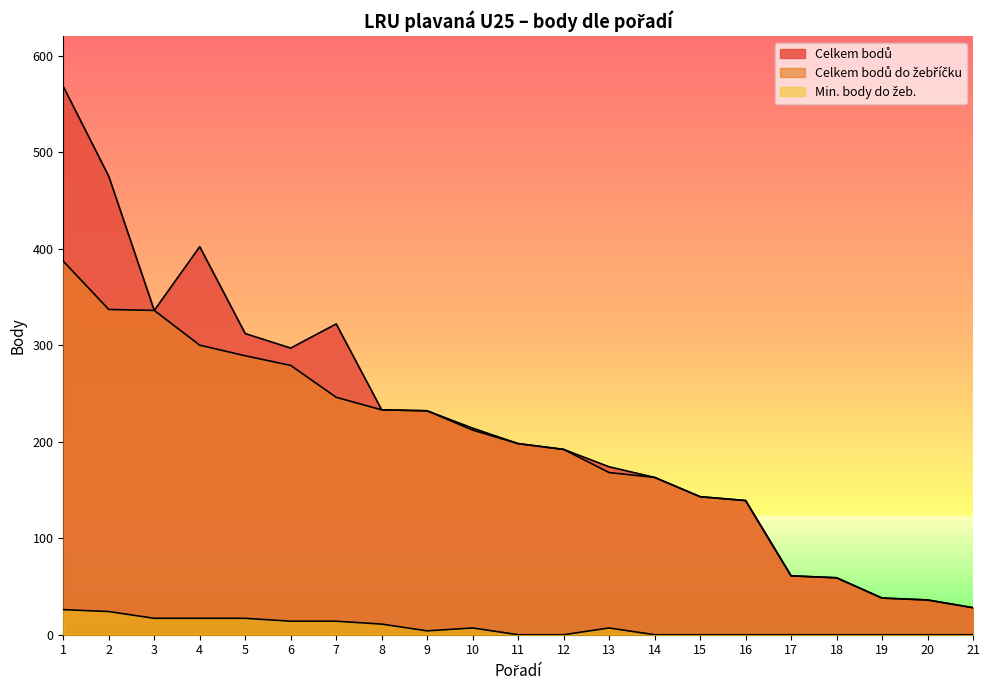

At which category does the chart reach its minimum across all series?

11